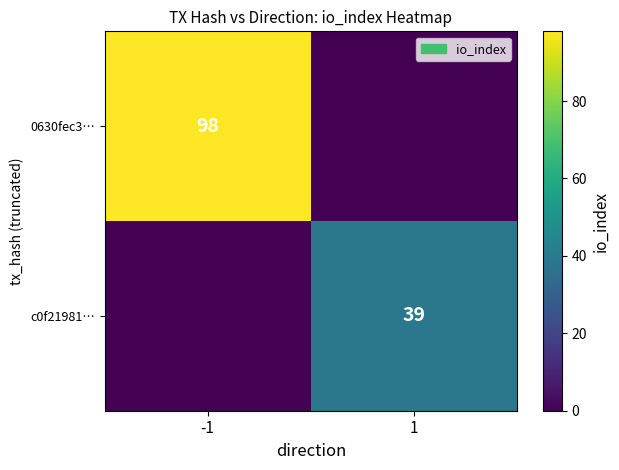

What is the difference between the highest and lowest values at -1?

98